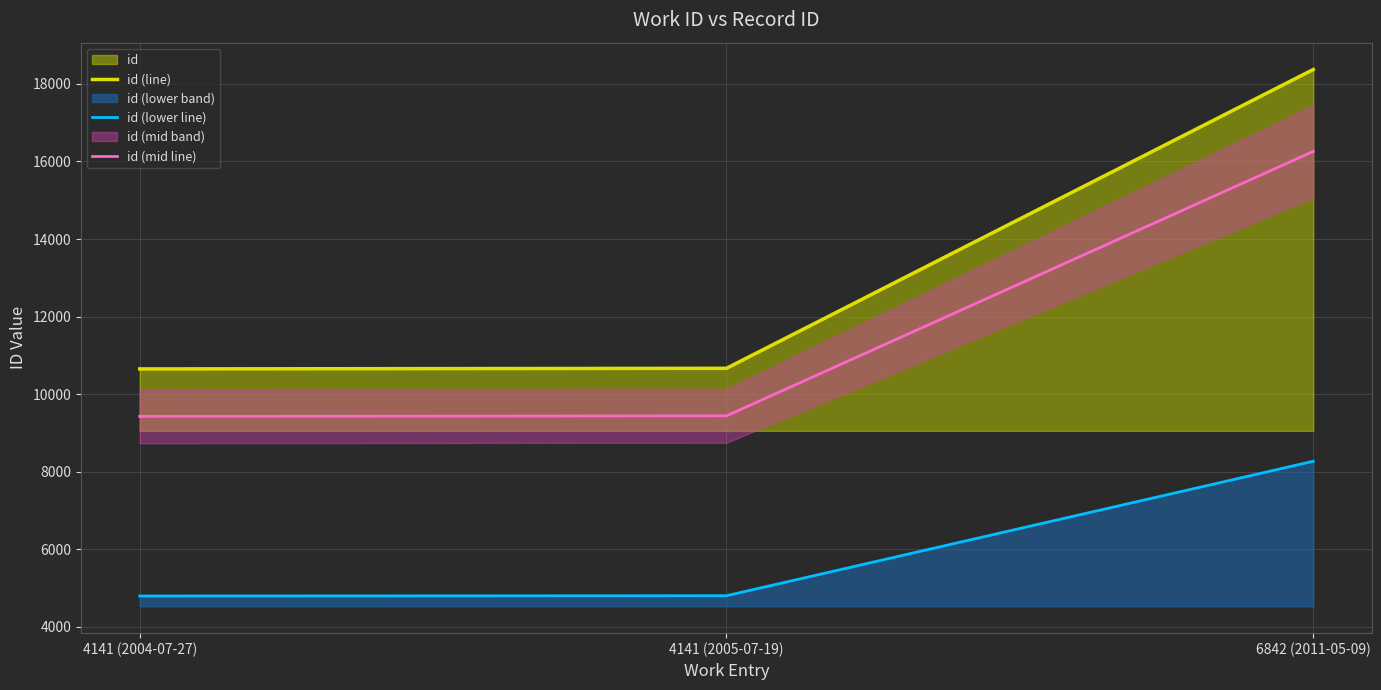

List the labels in order of id (lower line) value, largest first.

6842 (2011-05-09), 4141 (2005-07-19), 4141 (2004-07-27)